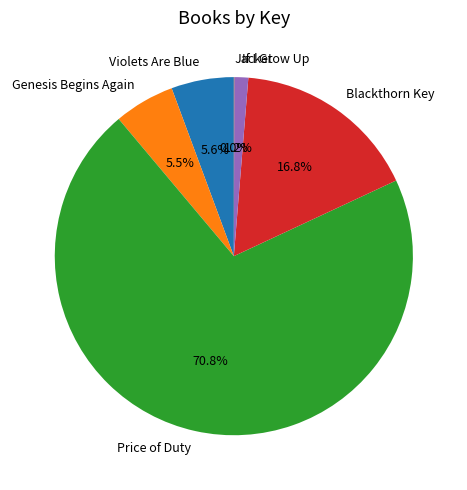

Which slice represents more than half of the pie?

Price of Duty